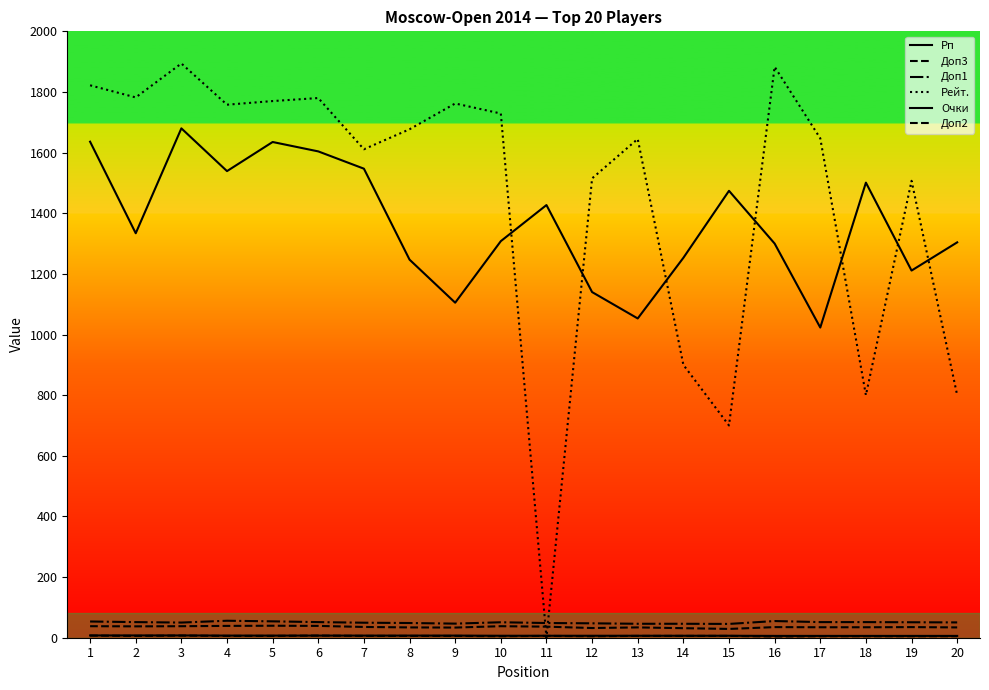

The Рейт. series shows 1288.9 at 16. True or false?

False